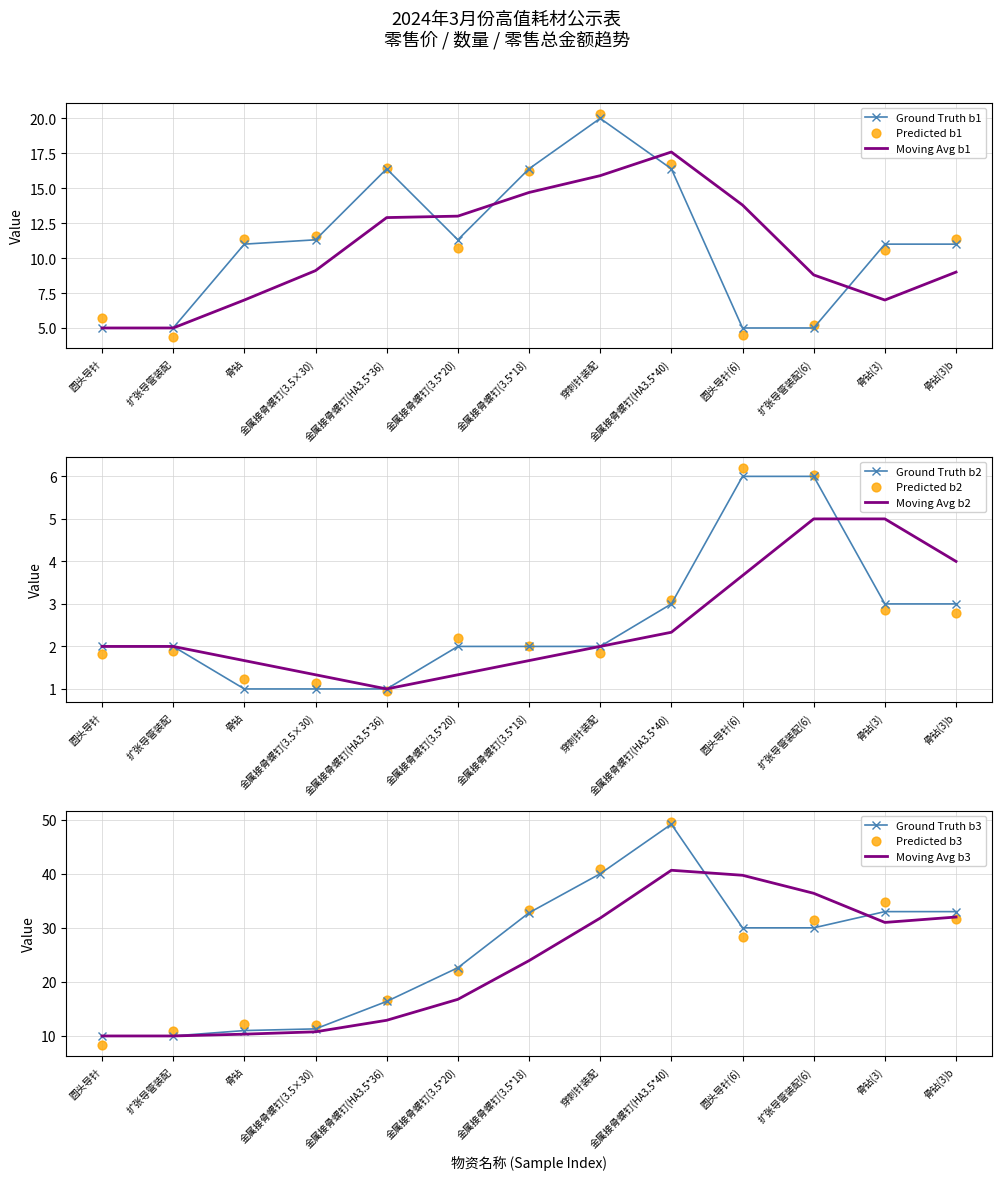

At which category is the sum across all series the highest?

8